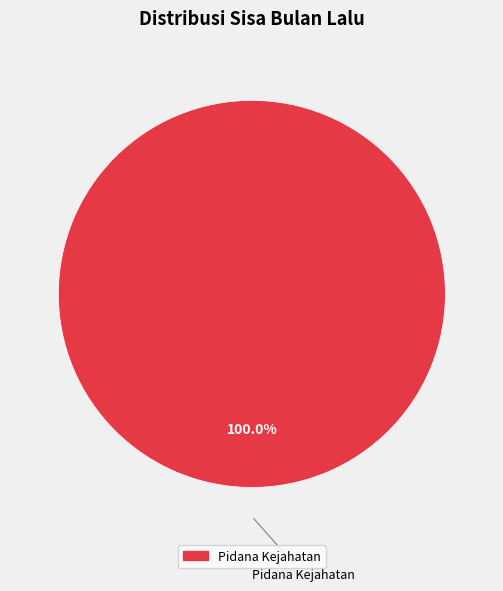

How many segments does this pie chart have?

1